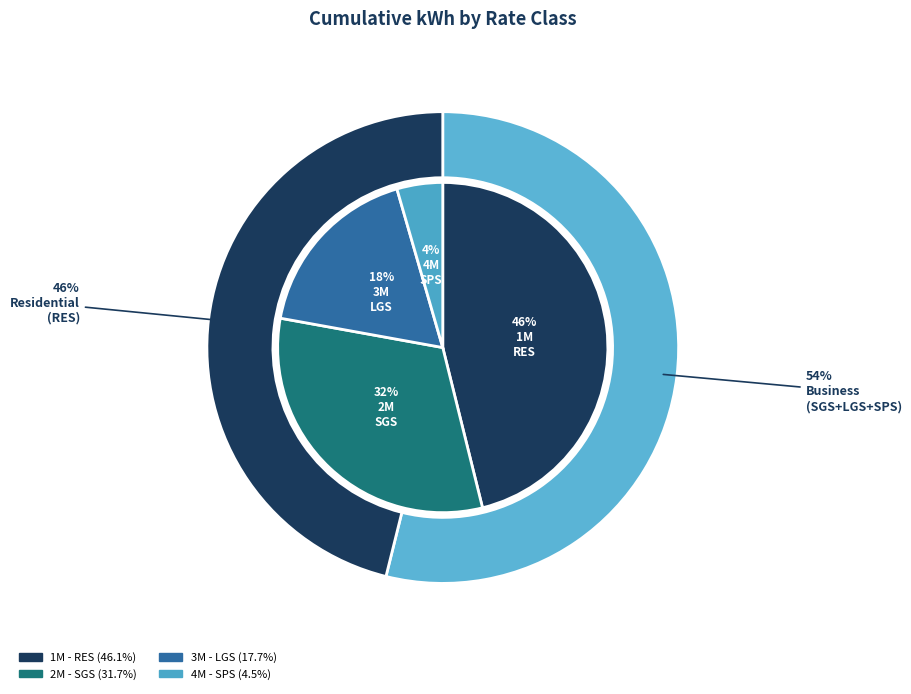

Which has a higher value, 3M - LGS or 1M - RES?

1M - RES